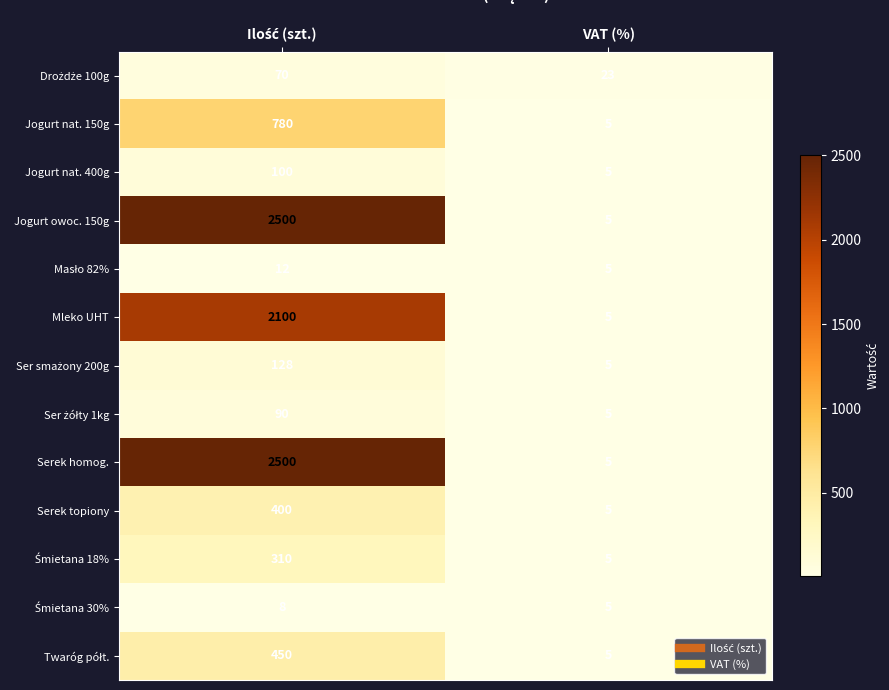

What is the total value across all series at VAT (%)?

83